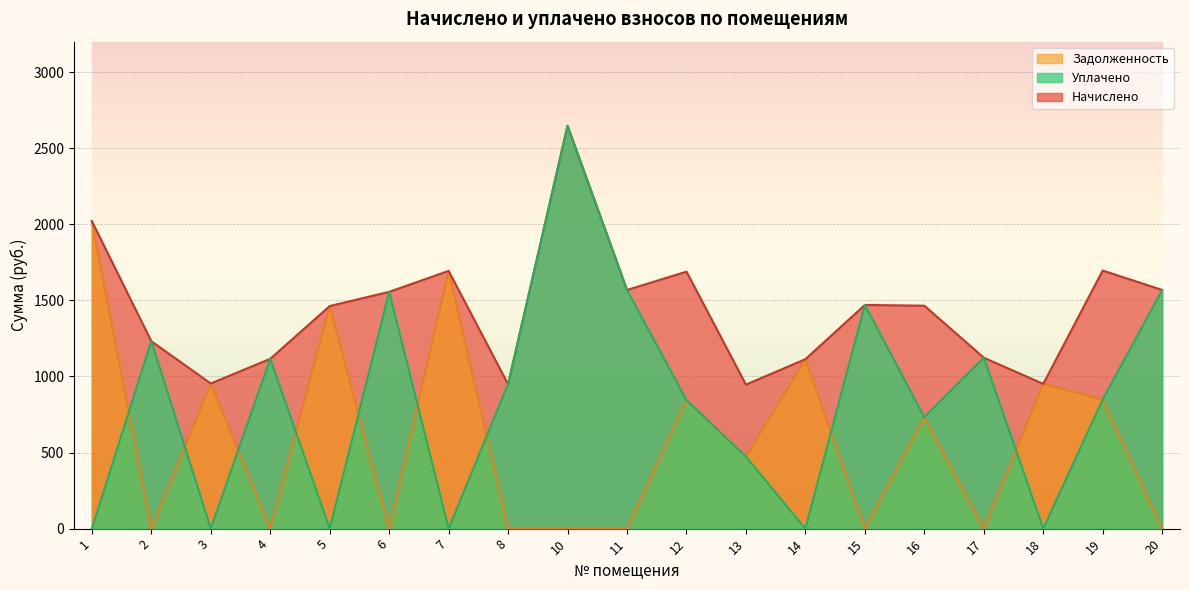

Is it true that Задолженность equals 1113.5 at 14?

True